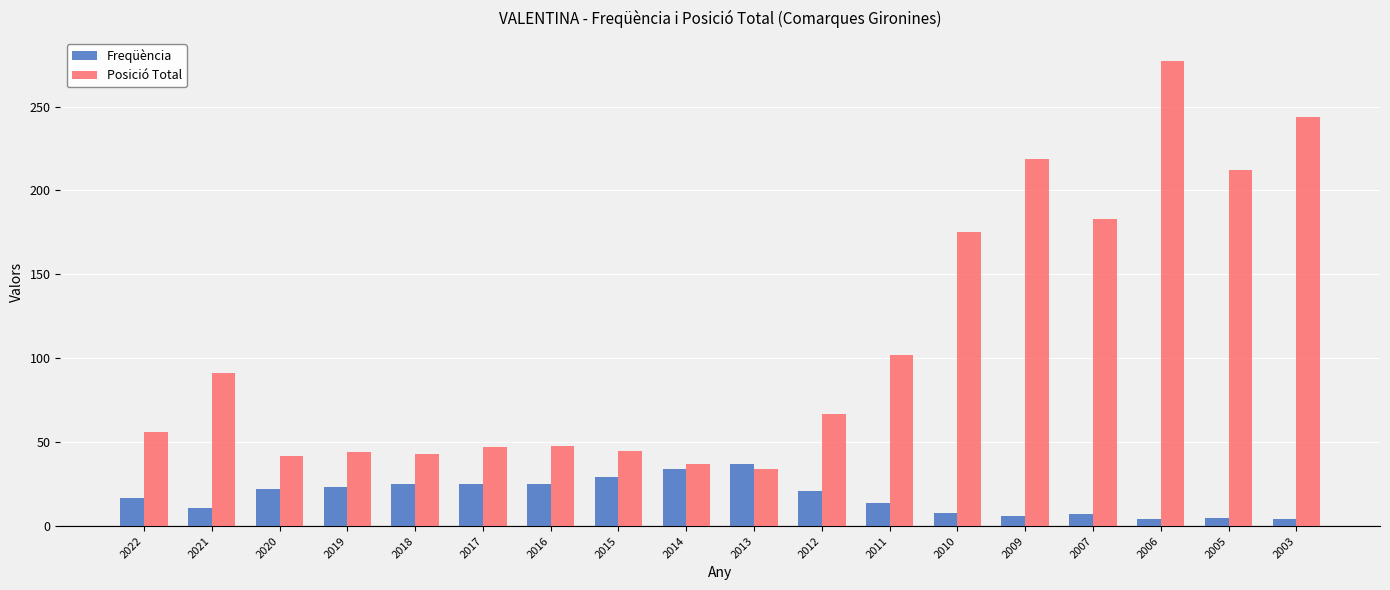

What is the smallest value displayed?

4